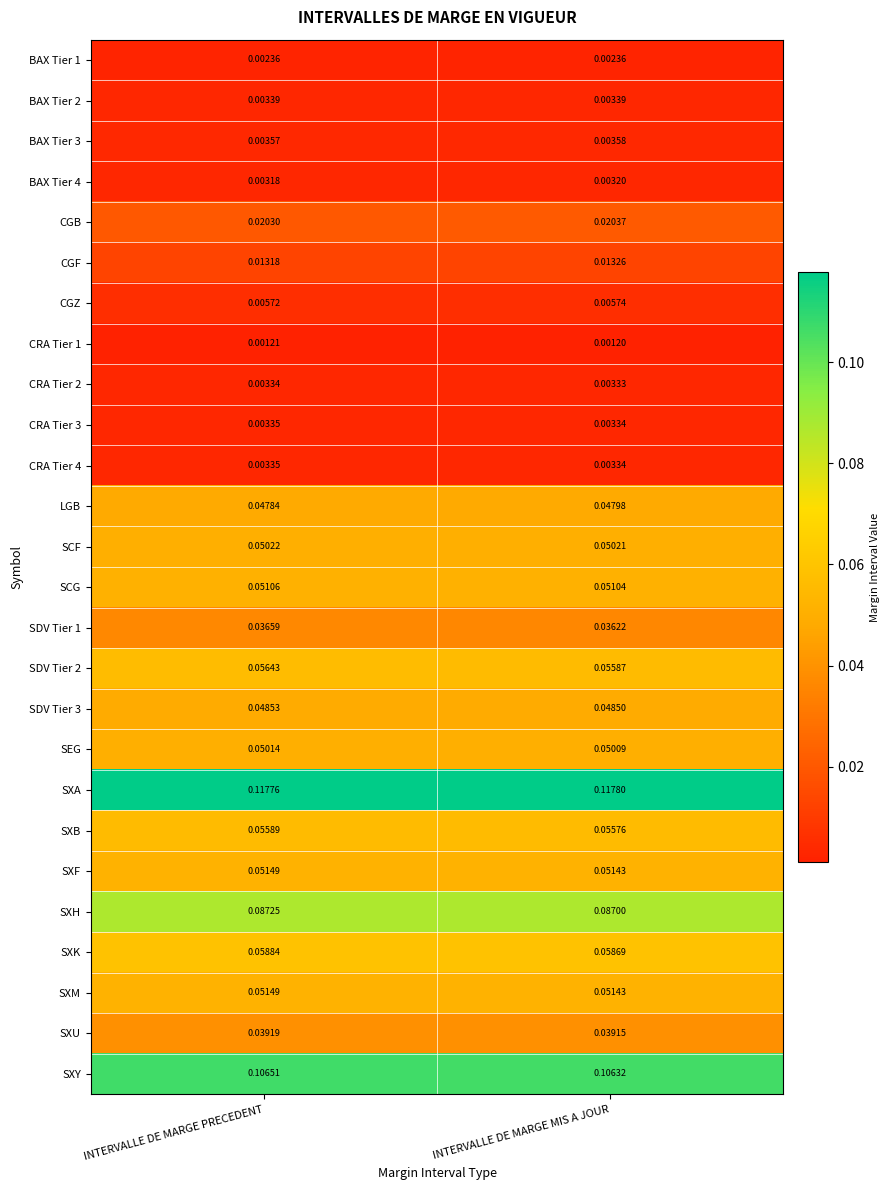

List the labels in order of CRA Tier 3 value, largest first.

INTERVALLE DE MARGE PRECEDENT, INTERVALLE DE MARGE MIS A JOUR